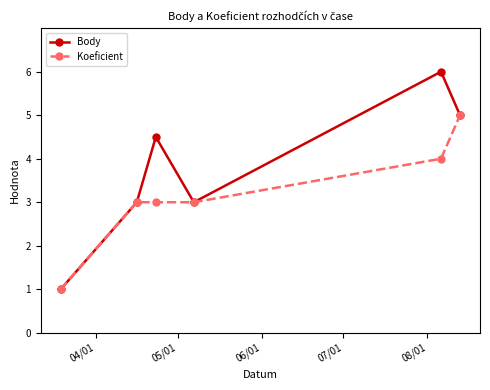

Which series has the widest spread of values?

Body